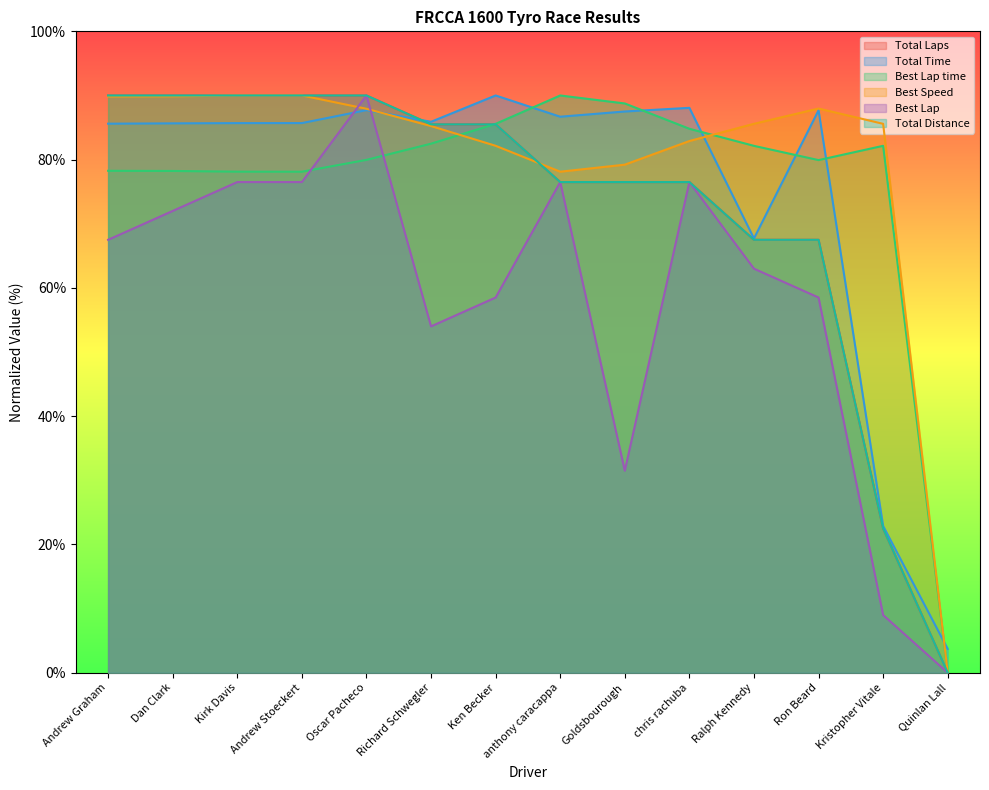

True or false: Total Distance has a value of 90.0 at Andrew Graham.

True